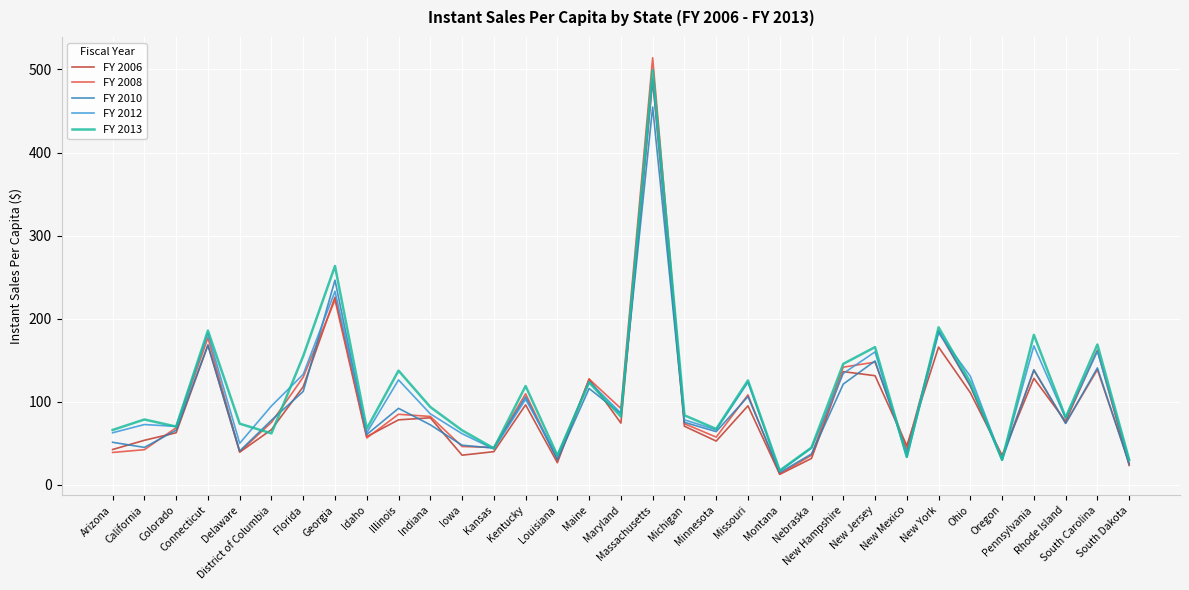

How many categories are shown in the chart?

33